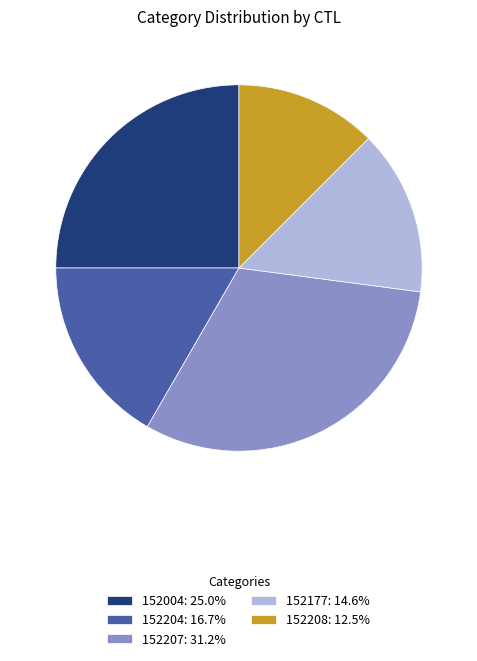

The 152004 slice represents 25% of the pie. True or false?

True